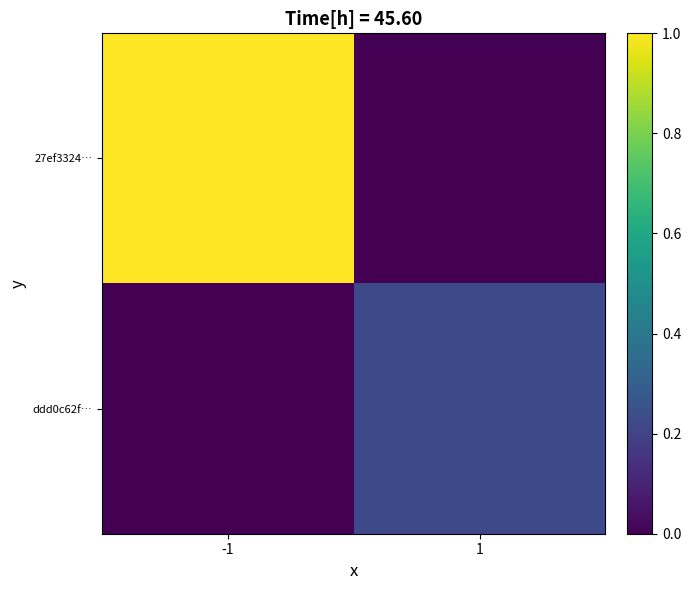

Reading left to right, transcribe all the data shown in this chart.

27ef3324…: -1=1.0	1=0.0
ddd0c62f…: -1=0.0	1=0.2